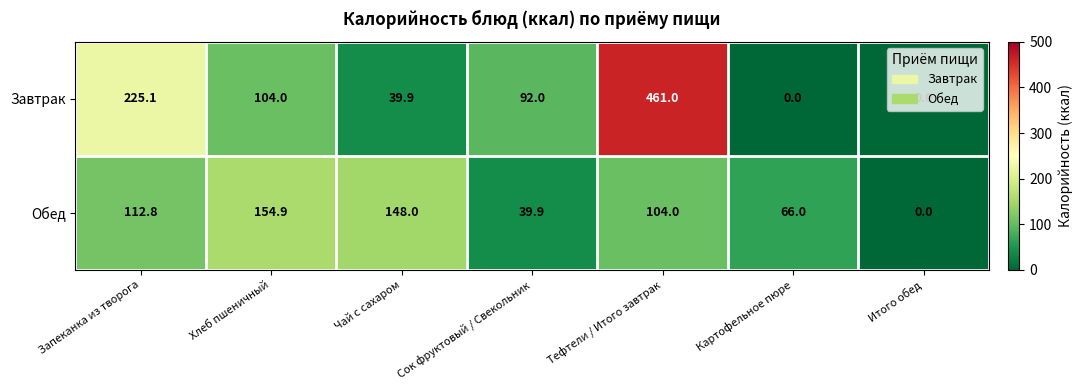

What is the difference between the highest and lowest values at Хлеб пшеничный?

50.9